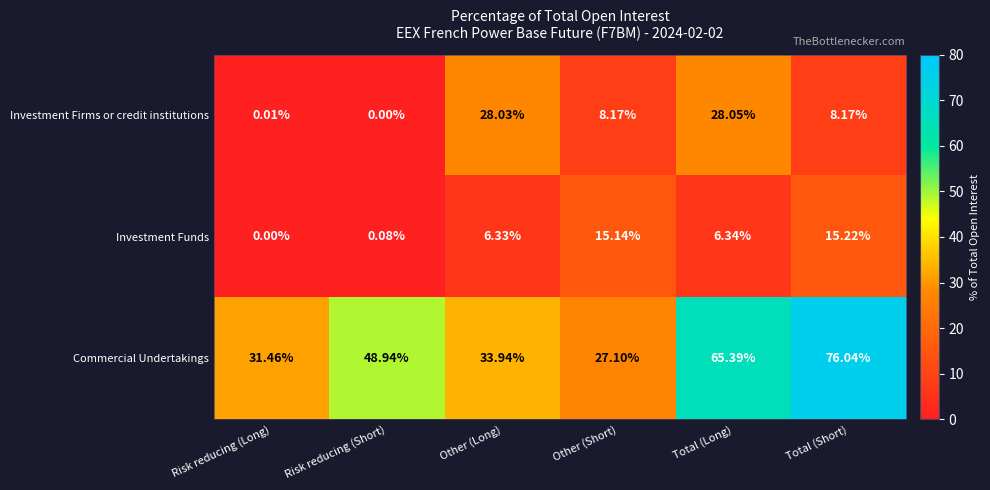

At which label does Investment Firms or credit institutions reach its minimum?

Risk reducing (Short)